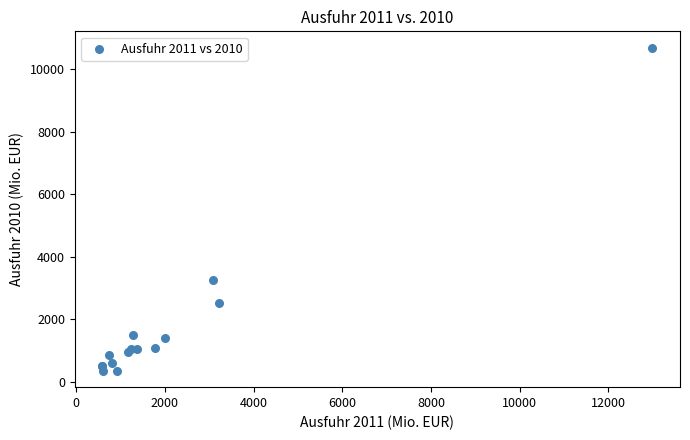

What Y value in the scatter plot is closest to 5520?

3248.7